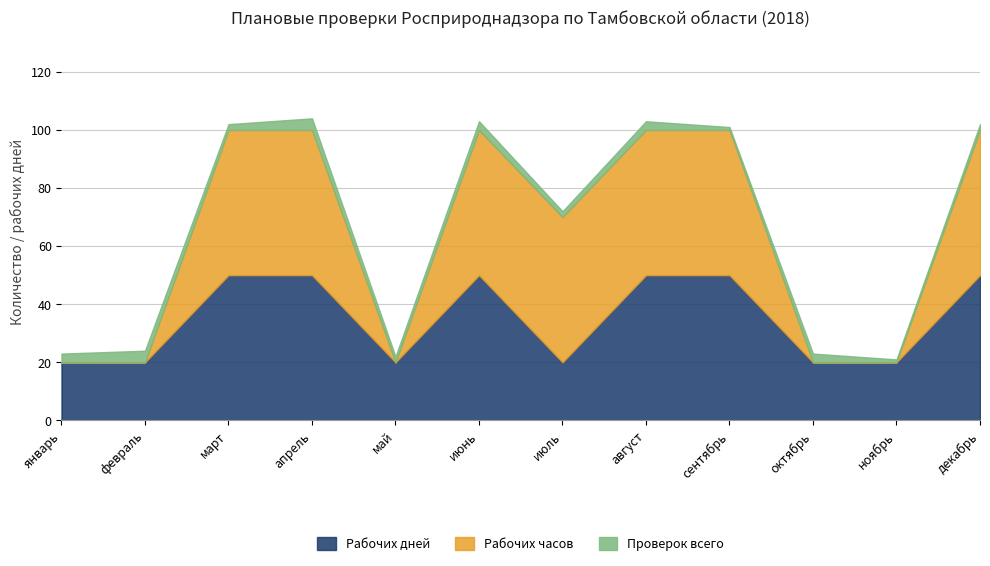

What is the maximum value for Проверок всего?

4